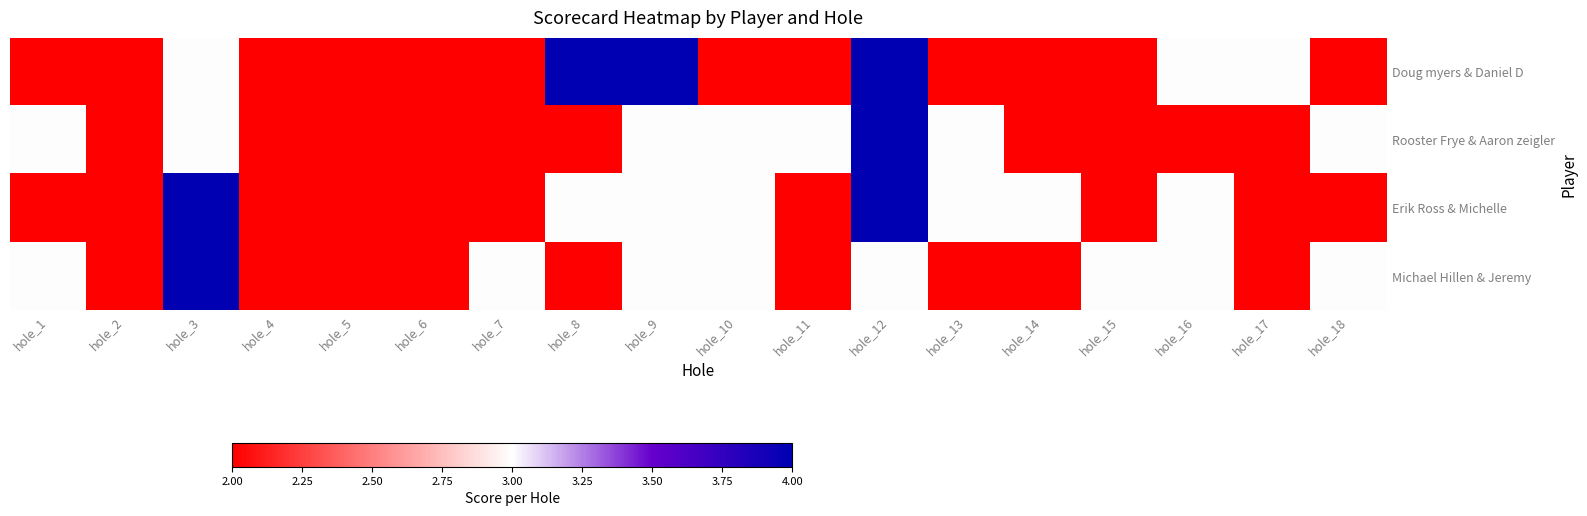

How many categories are shown in the chart?

18